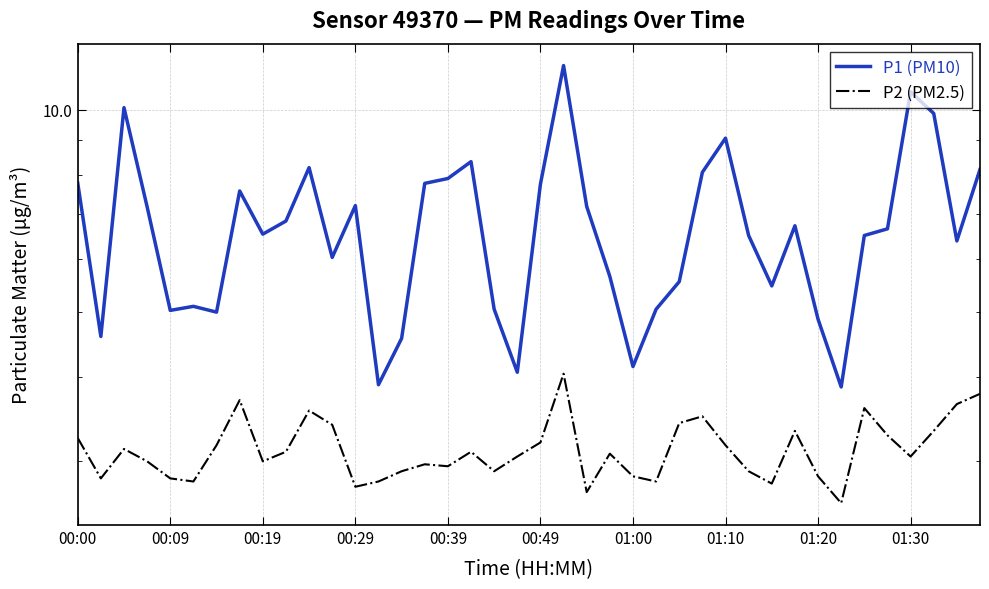

How many interior local peaks does the P1 (PM10) series have?

10